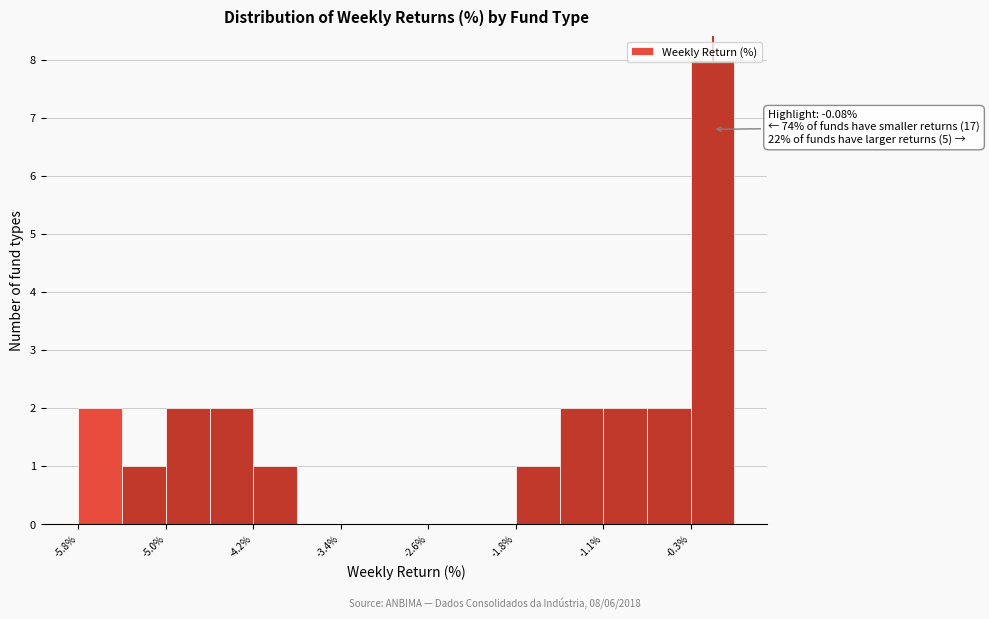

Read against the x-axis, roughly where is the centre of the tallest bar?

-0.1